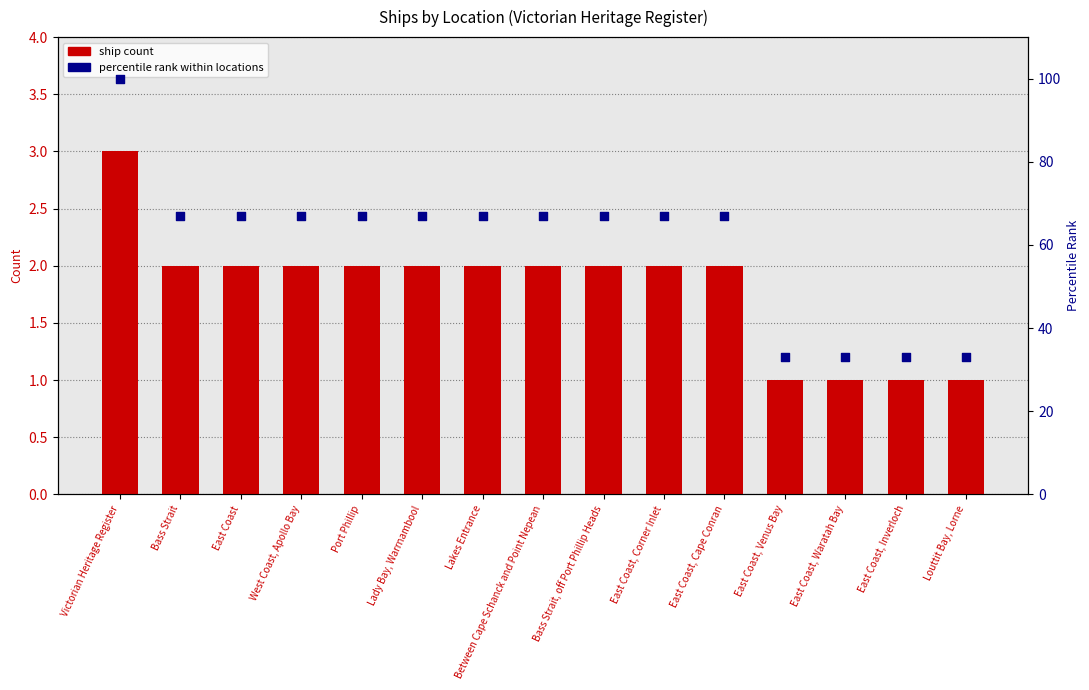

Which series has the widest spread of Y values?

percentile rank within locations